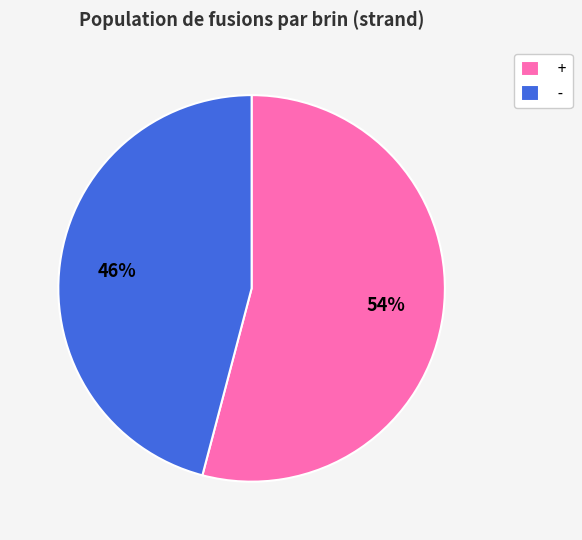

How many slices are in this pie chart?

2